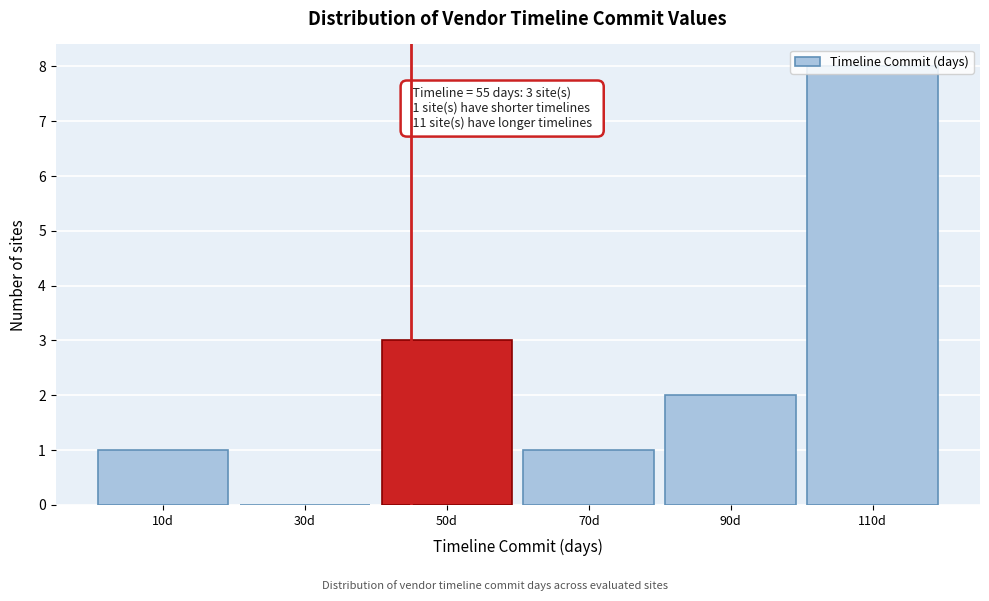

At which label is the value closest to 4?

50d